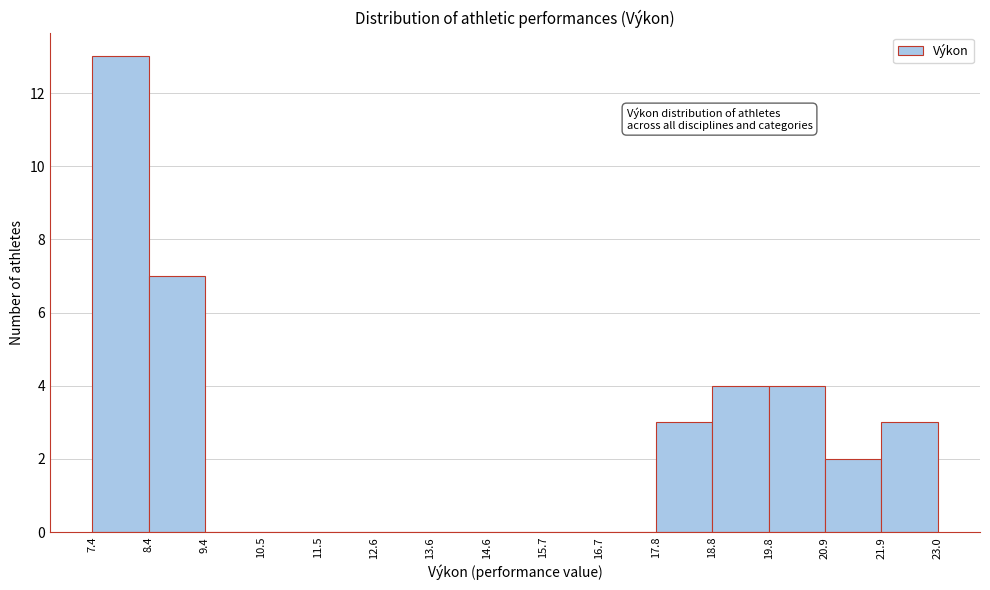

What is the height of the bar covering 7.4 to 8.4 on the x-axis? The values are not printed on the chart, so give them approximately, as read against the axis.

13